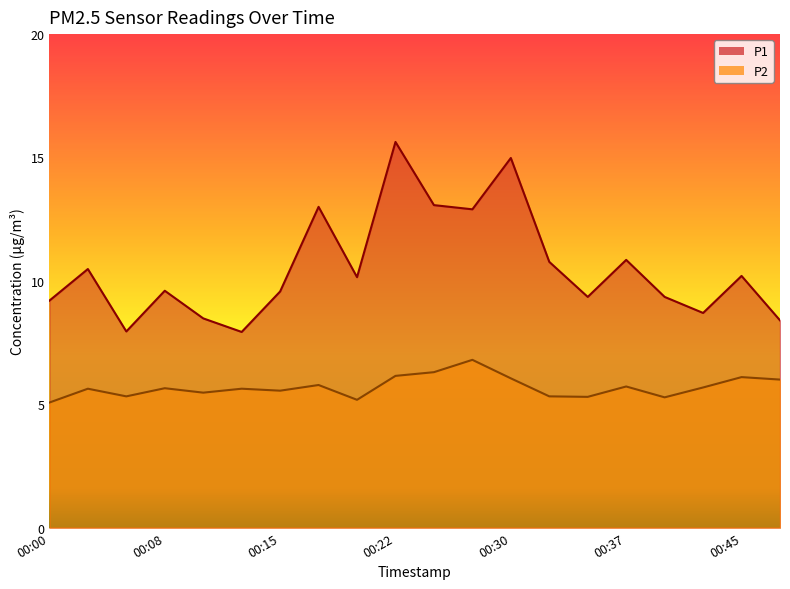

What is the minimum value for P1?

7.9